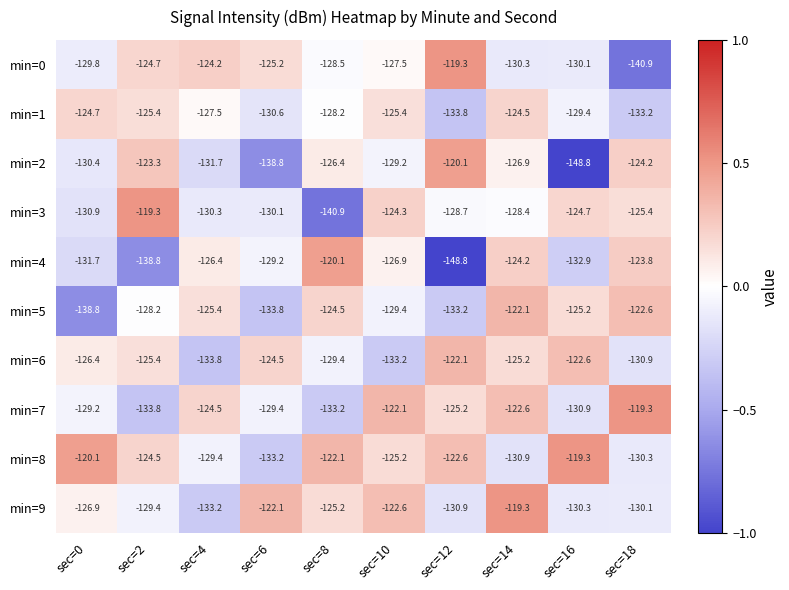

At sec=16, list the series in order from smallest to largest.

min=2, min=4, min=7, min=9, min=0, min=1, min=5, min=3, min=6, min=8